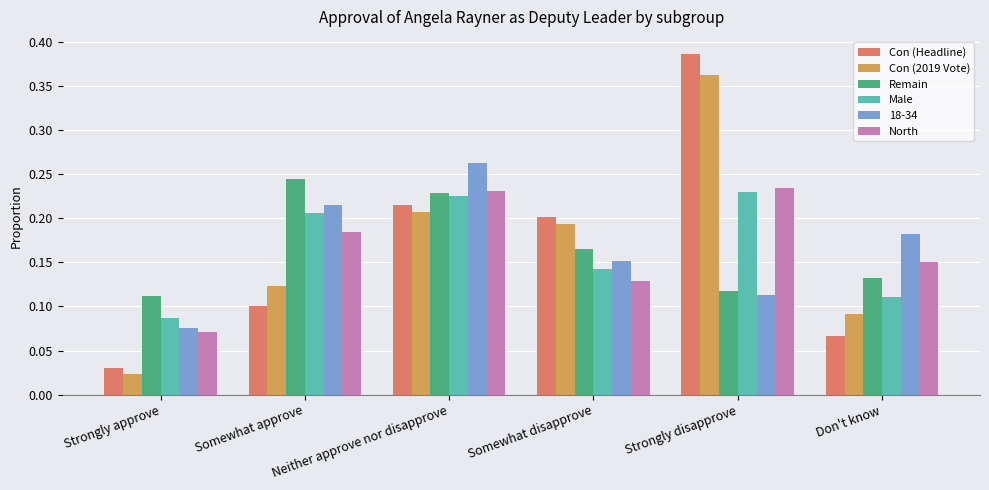

How many groups of bars are there?

6